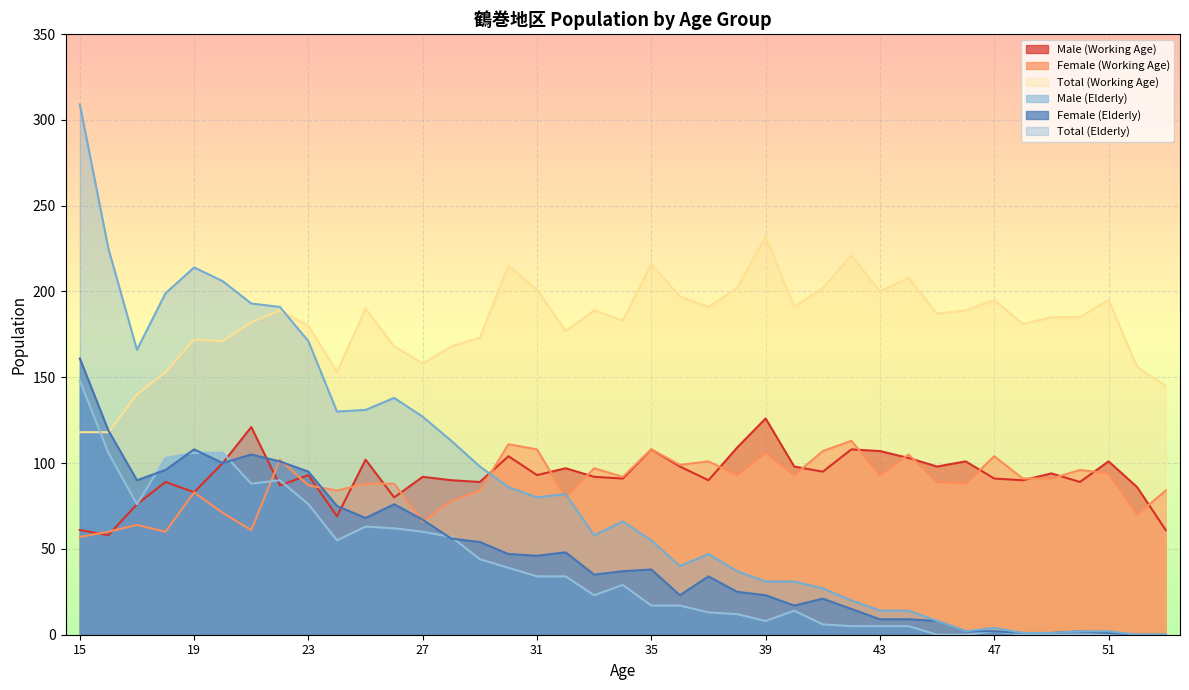

The value of Male (Working Age) at 25 is 42. True or false?

False